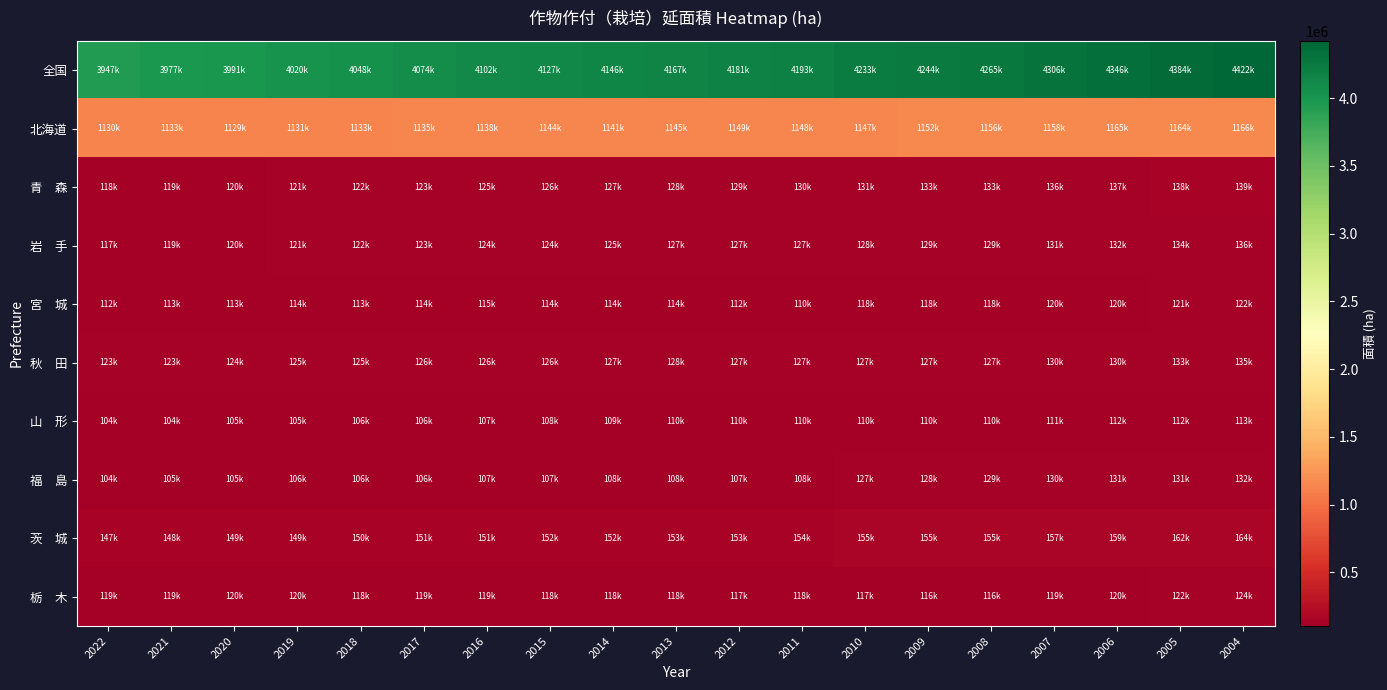

Which series has the widest spread of values?

全国